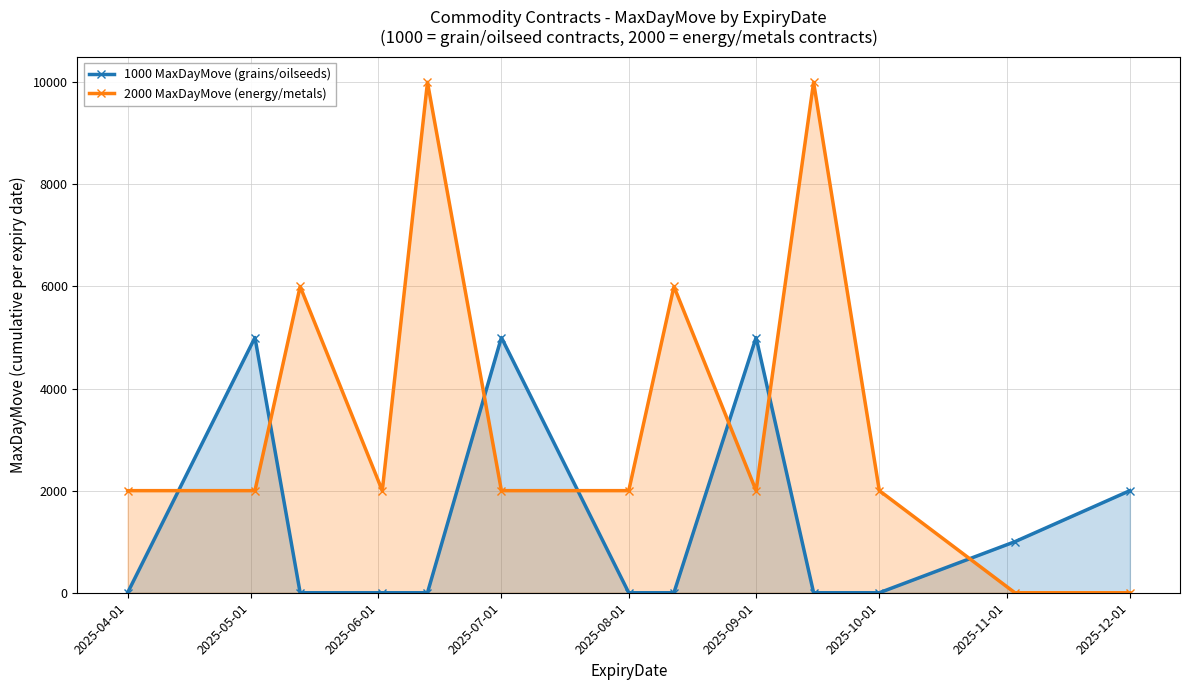

How many intersections are there between 1000 MaxDayMove (grains/oilseeds) and 2000 MaxDayMove (energy/metals)?

7